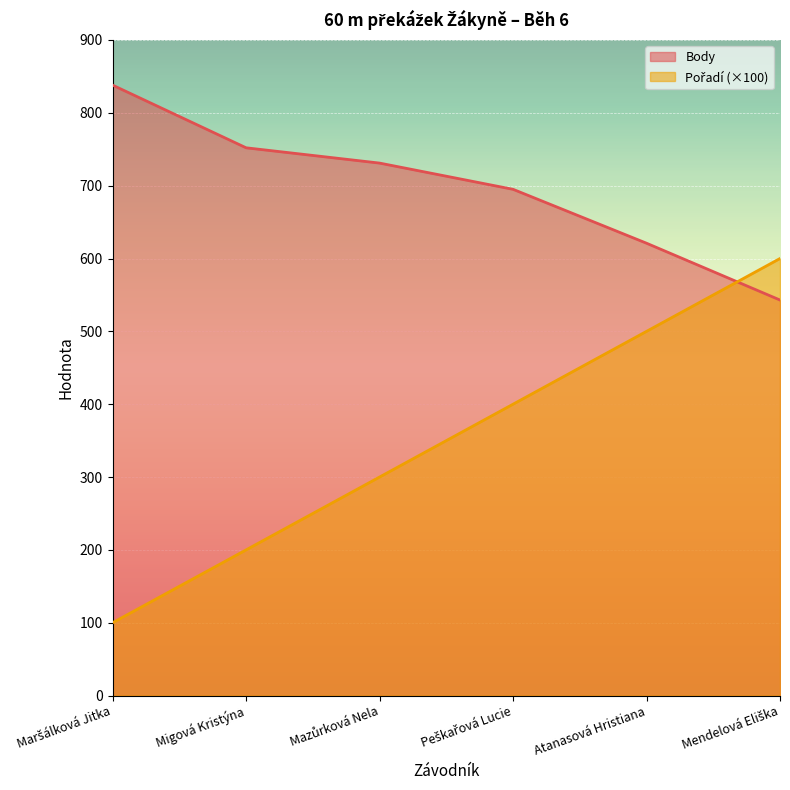

Where is Body nearest to the value 690?

Peškařová Lucie